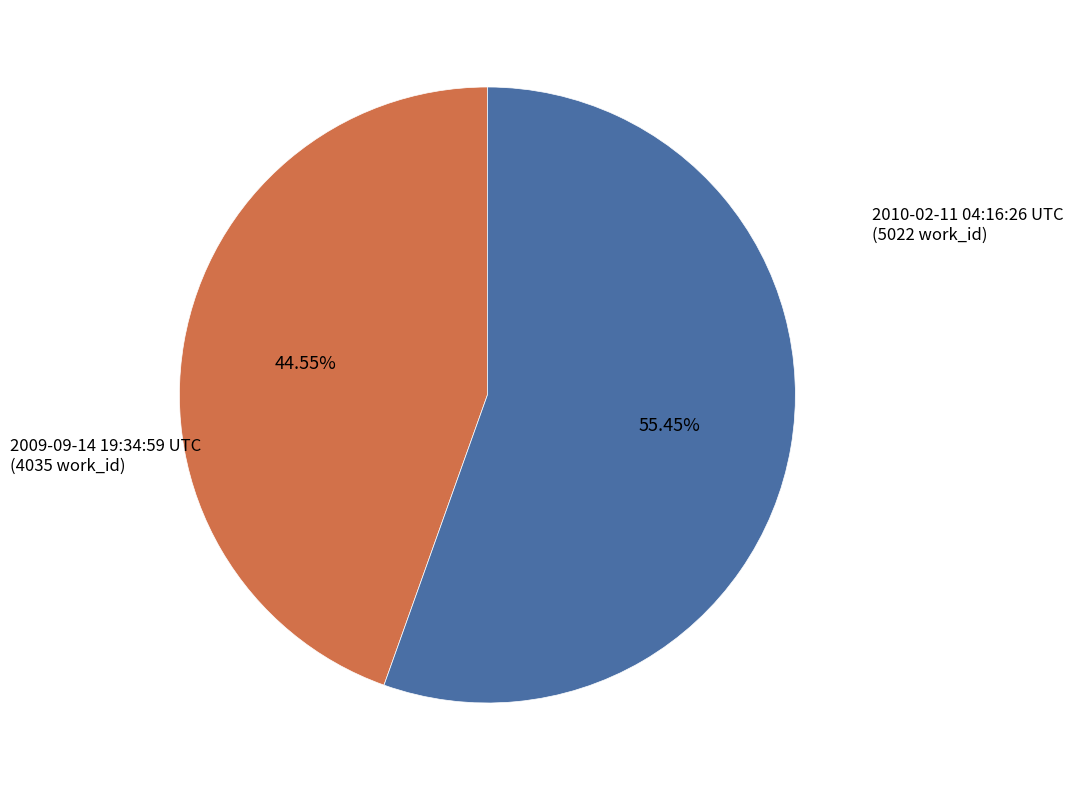

Is it true that 2009-09-14 19:34:59 UTC is 53% of the pie?

False